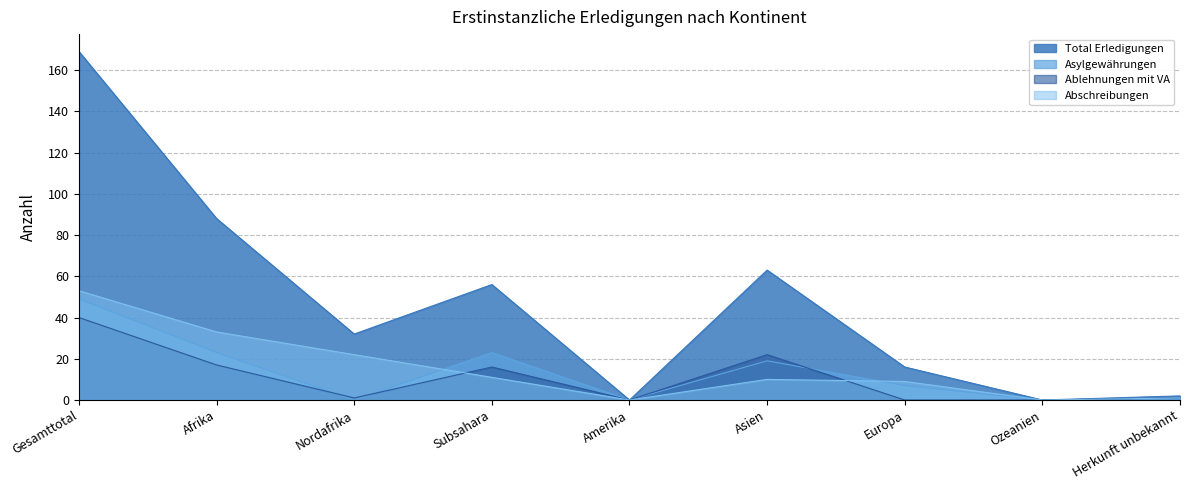

What position from the left is Subsahara?

4